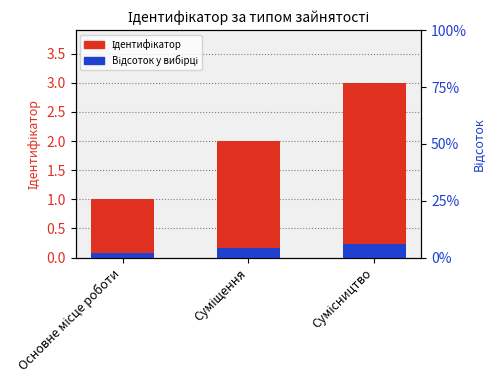

How many bars are there in each group?

2